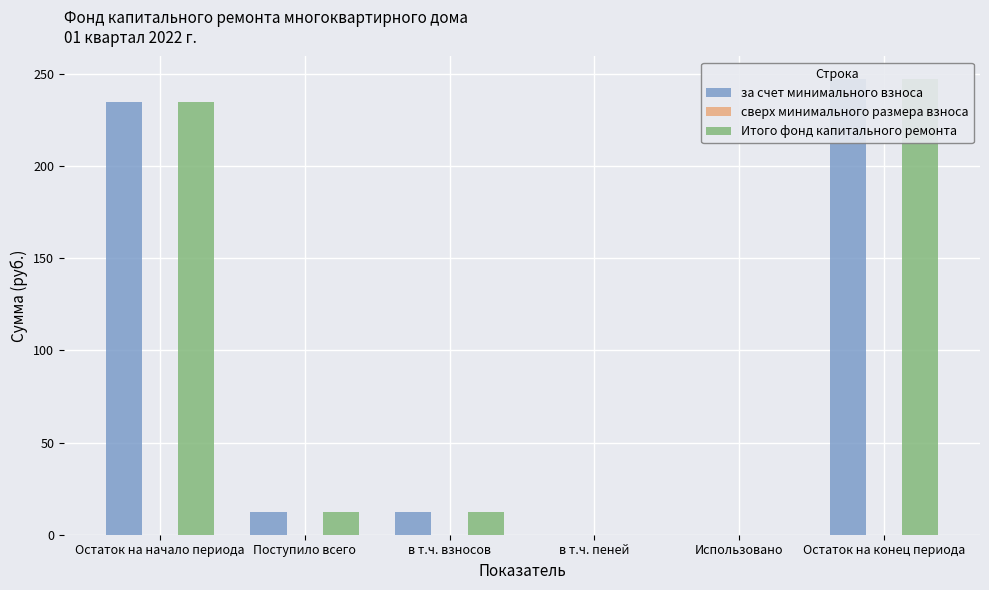

True or false: сверх минимального размера взноса has a value of 0.0 at в т.ч. взносов.

True